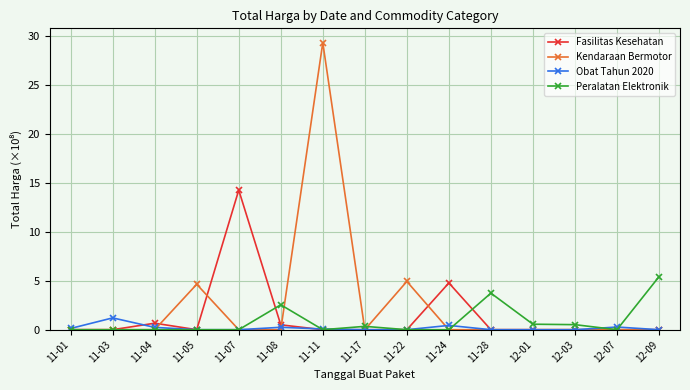

How many categories are shown in the chart?

15